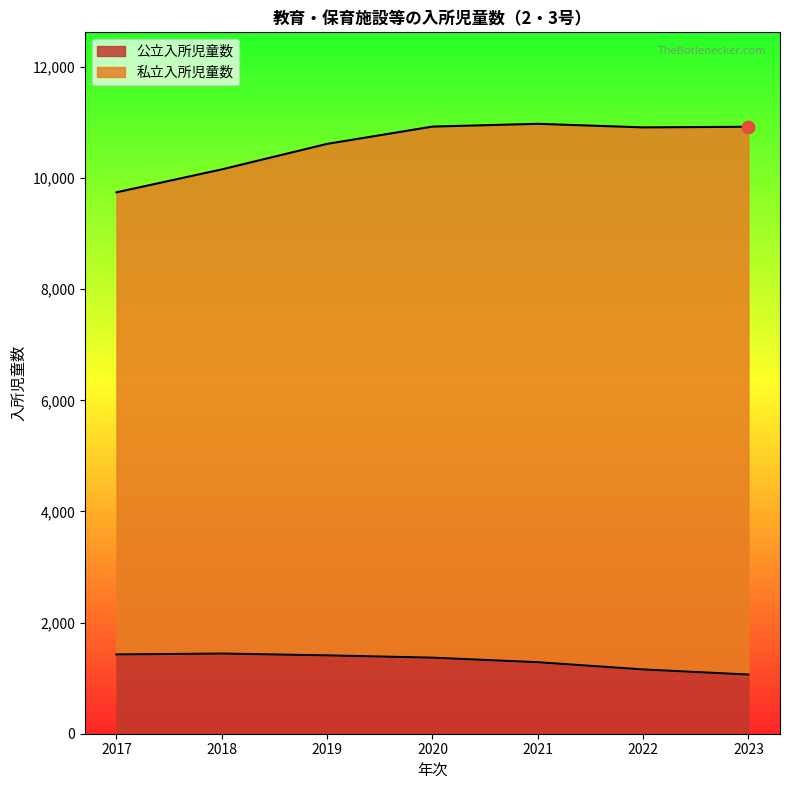

At how many categories does at least one series exceed 5621?

7